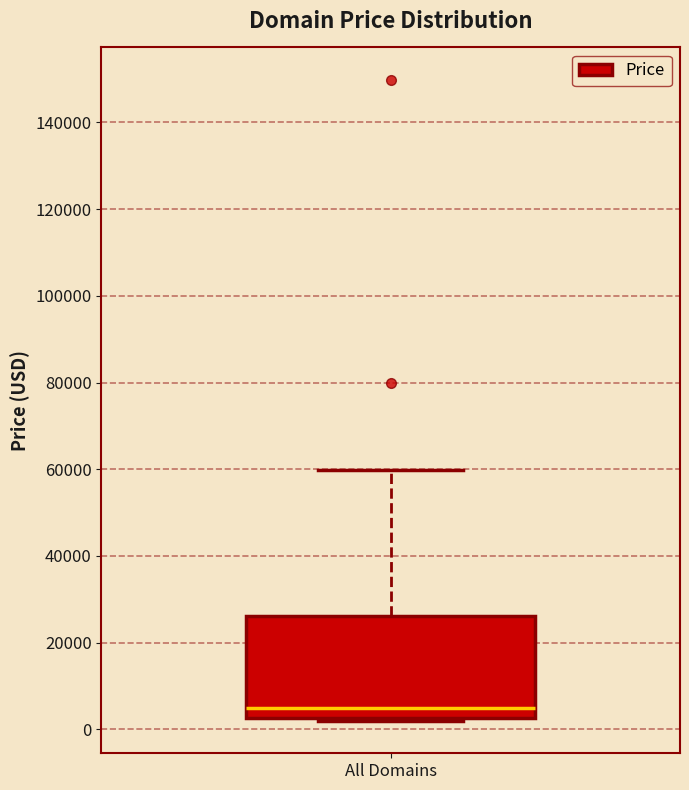

Transcribe this box plot: give where the median line is, the range the box spans, and where the two whiskers end, as read against the y-axis. The values are not printed on the chart, so give them approximately, as read against the axis.

median 4000, box 2000 to 26000, whiskers 2000 (just below the box's lower edge) to 60000